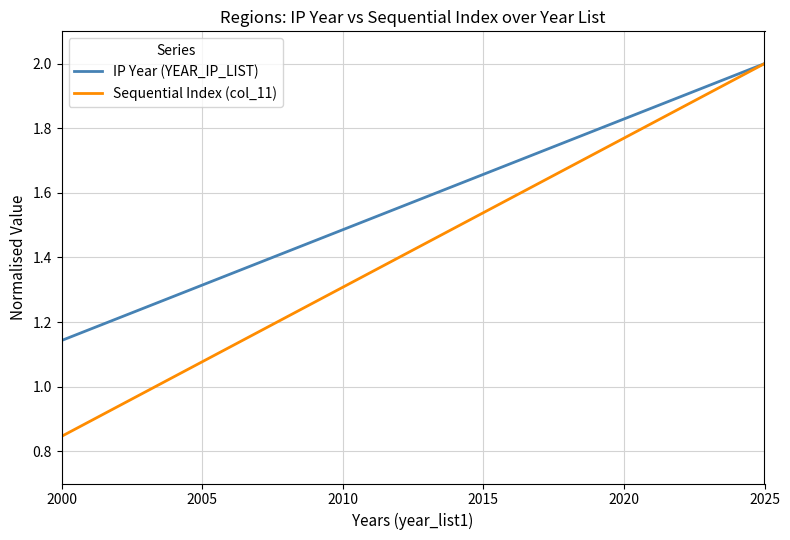

True or false: Sequential Index (col_11) has more than 2 points higher than both neighbors.

False